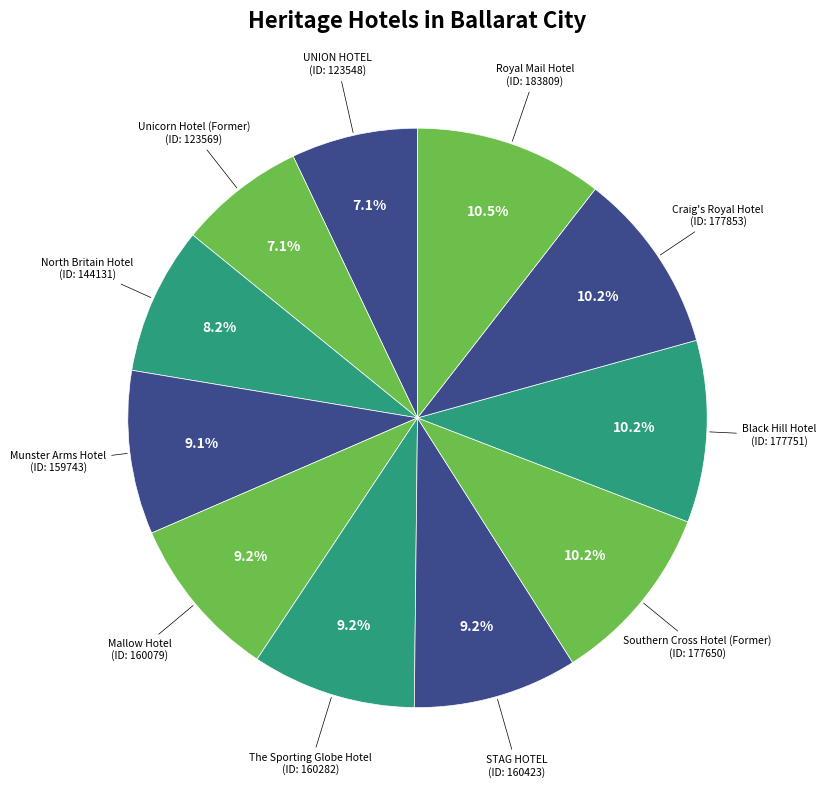

What is the ratio of the value at Craig's Royal Hotel to the value at The Sporting Globe Hotel?

1.1